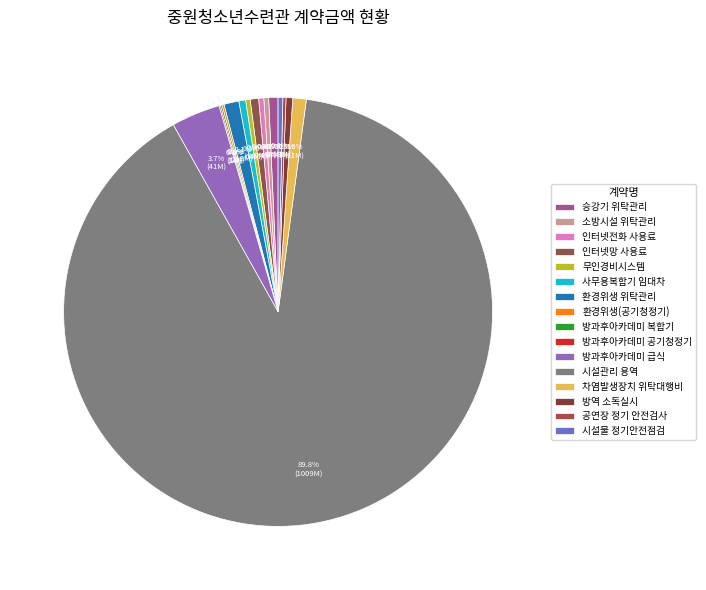

What percentage is NOT represented by 소방시설 위탁관리?

99.6%